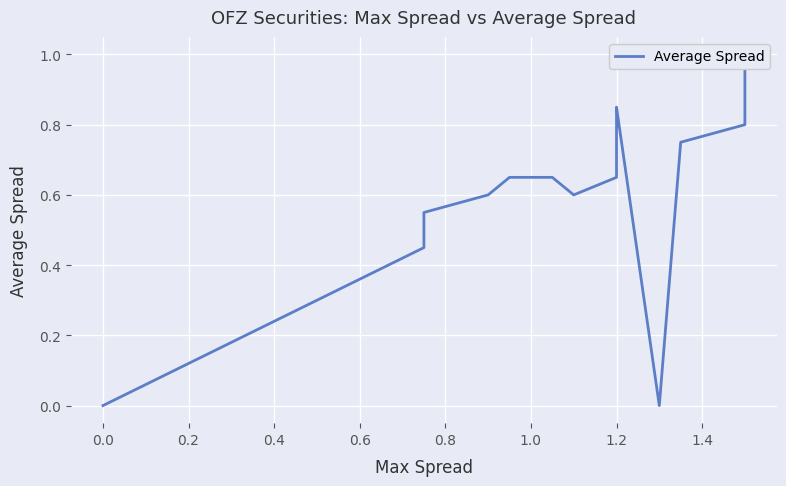

What is the label of the 4th point from the left?

0.4